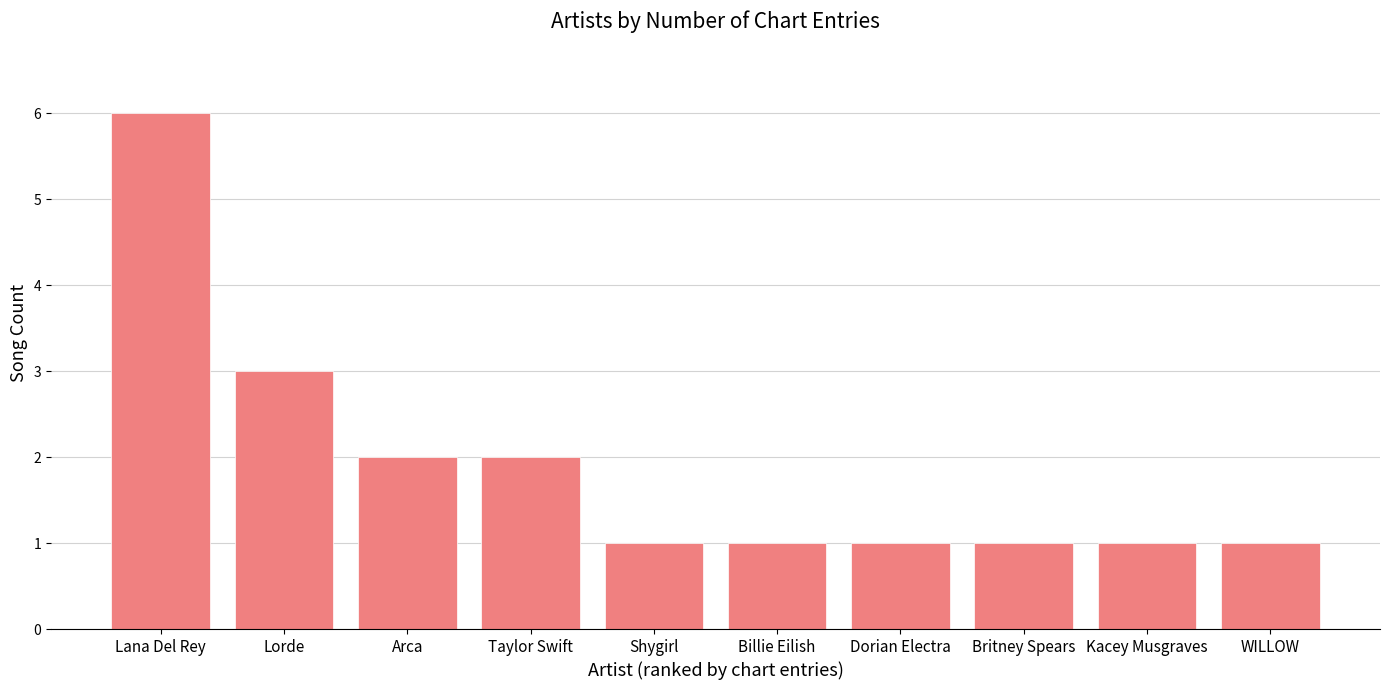

Which label corresponds to the largest value in the chart?

Lana Del Rey